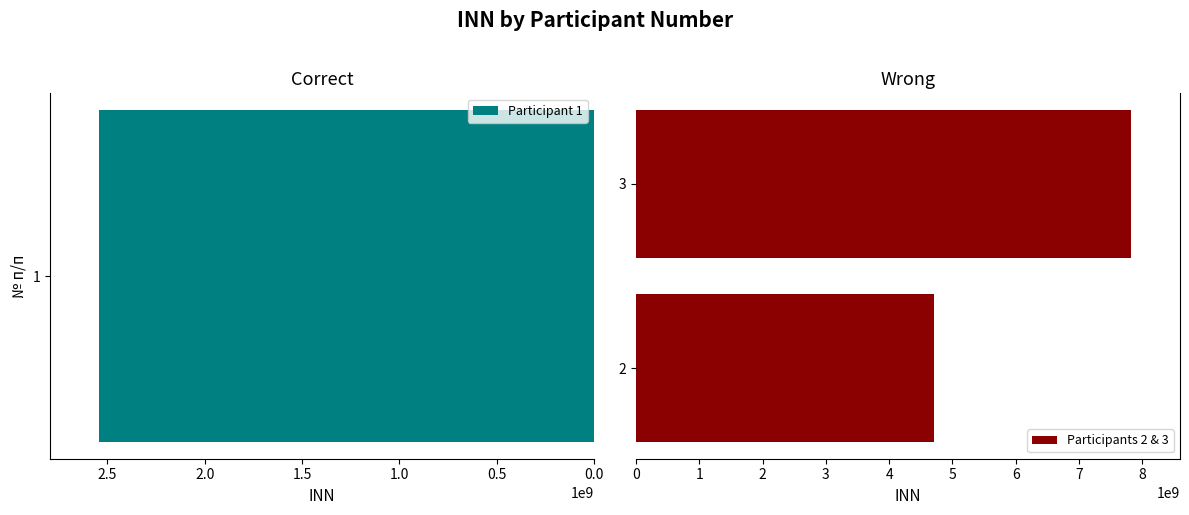

What is the difference between the maximum and minimum values in the Participants 2 & 3 series?

3113425136